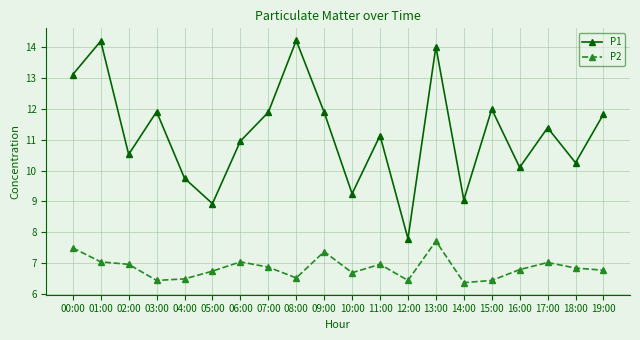

What is the difference between the highest and lowest values at 08:00?

7.7